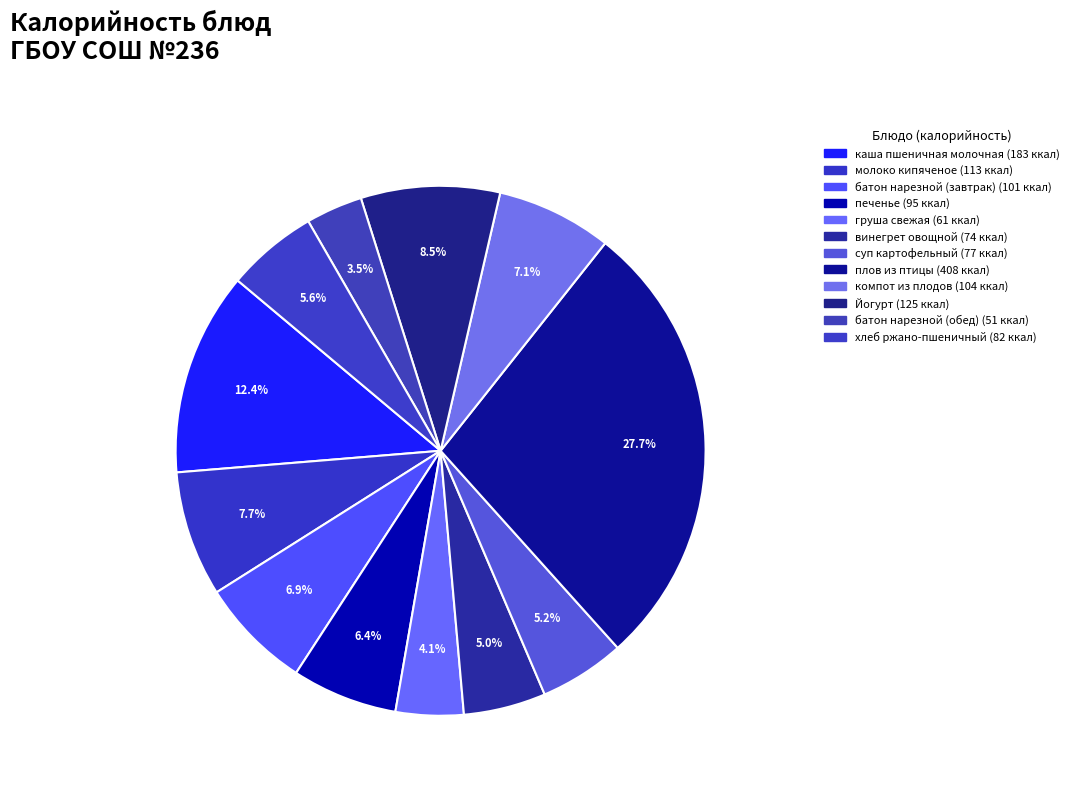

Does any single category account for the majority?

No